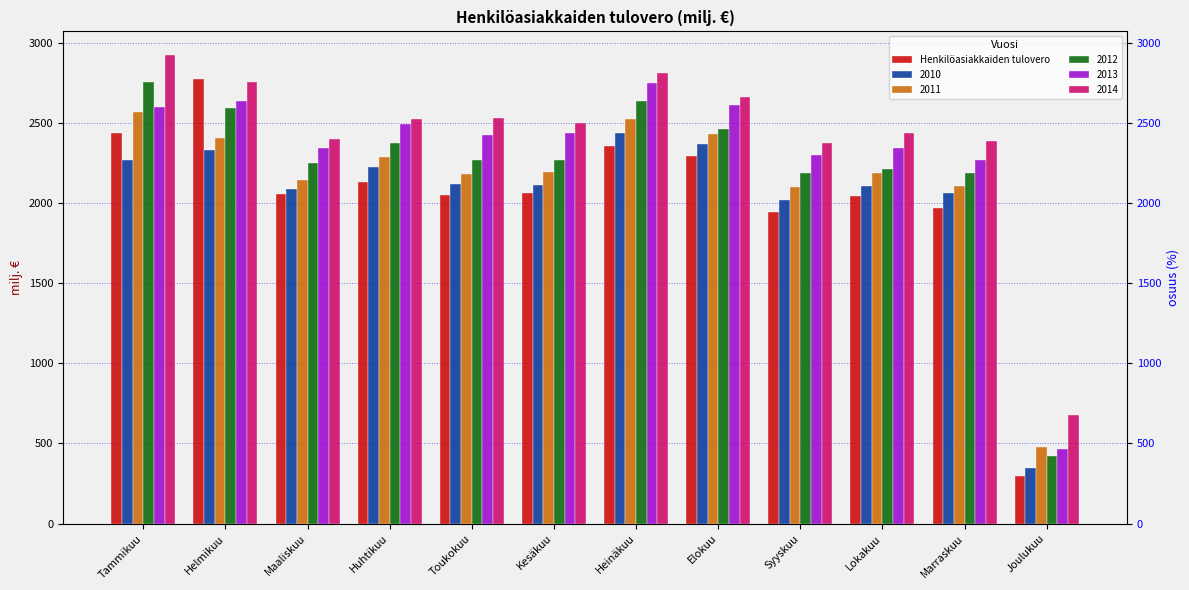

Are the bars horizontal?

No